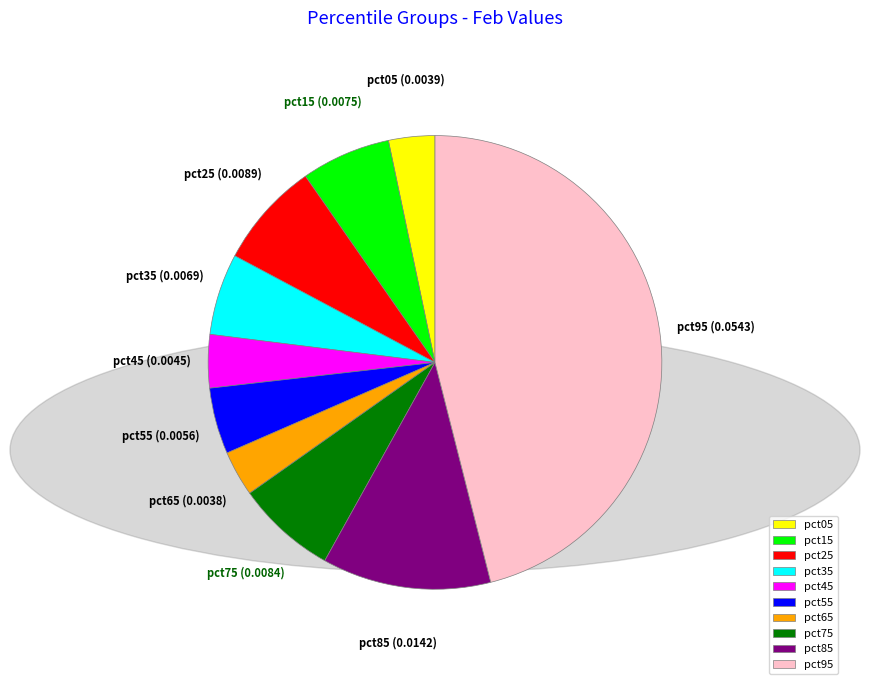

Is the sum of pct75 and pct45 greater than half?

No